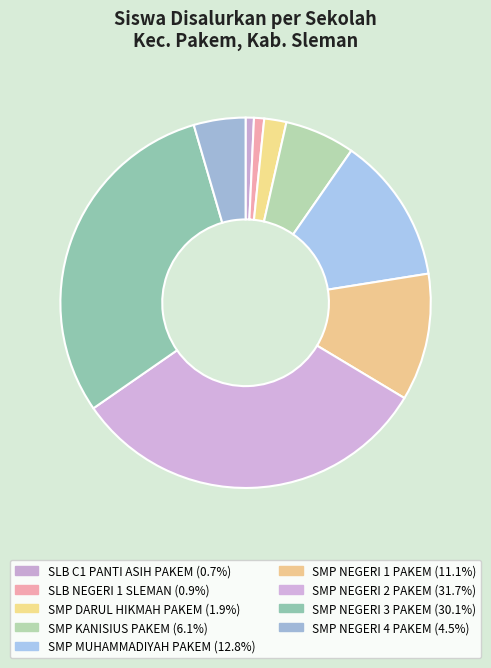

Count the number of slices in the pie.

9